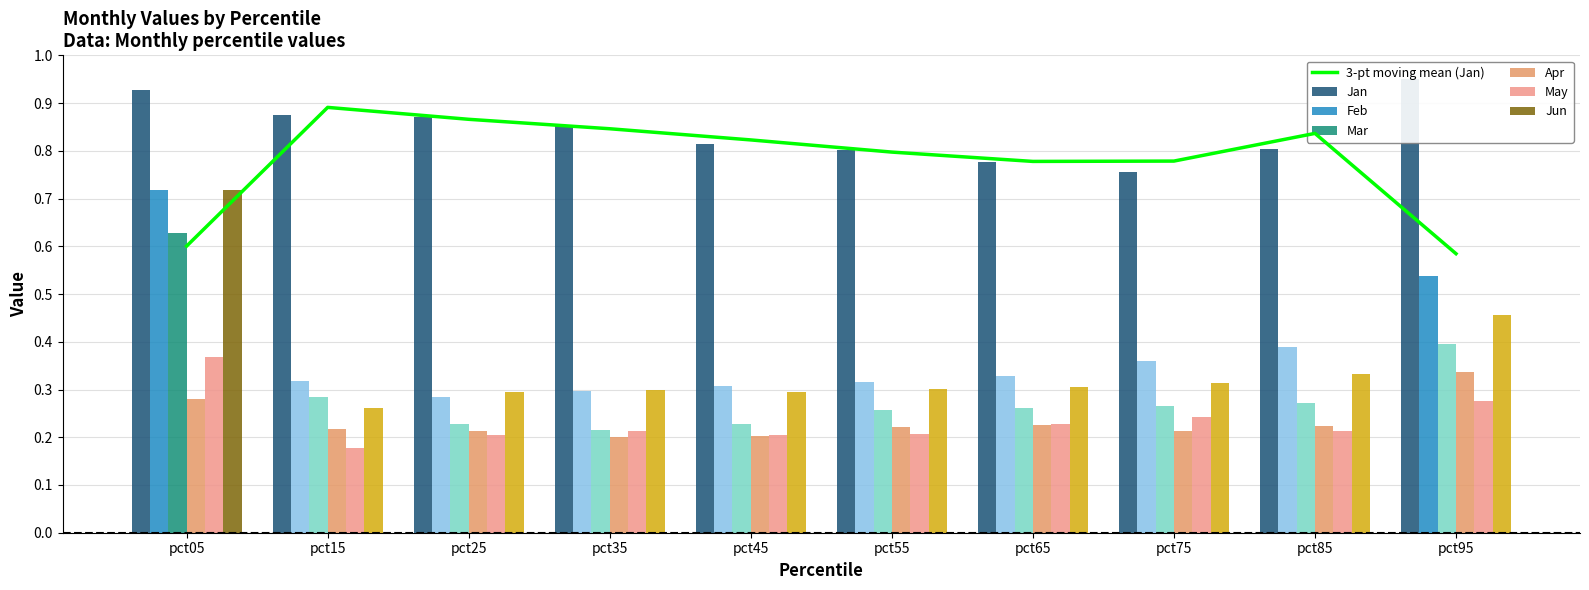

At which category is the sum across all series the highest?

pct05